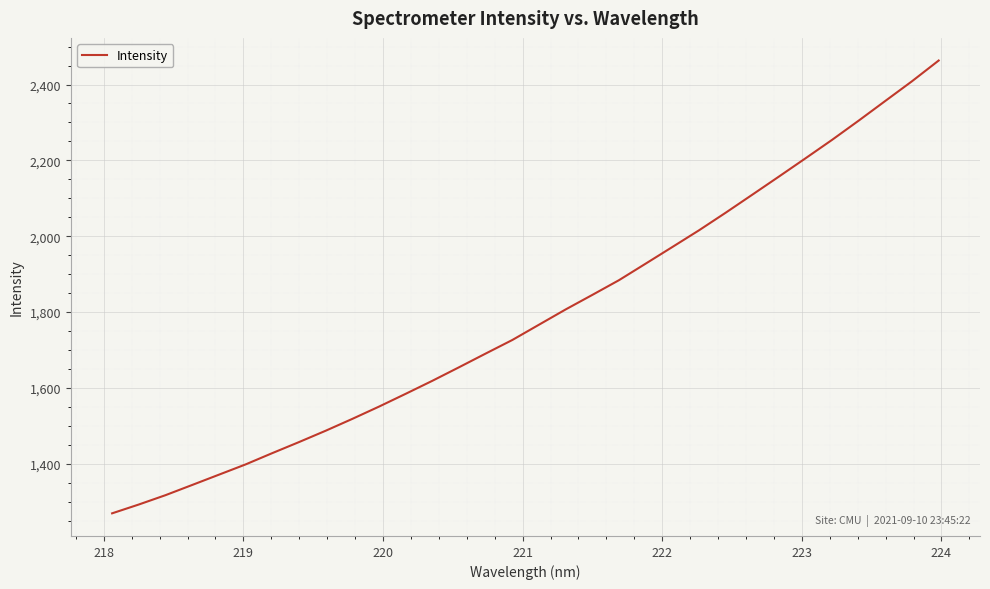

What is the minimum value shown in the chart?

1269.3